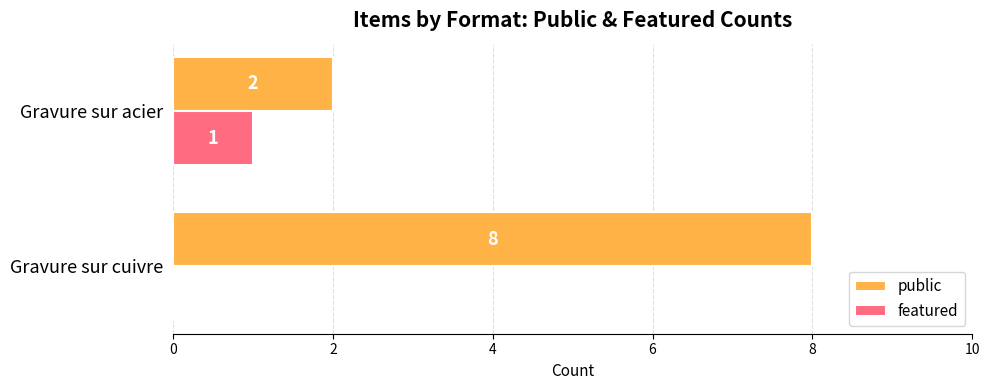

Which series changed the most between Gravure sur cuivre and Gravure sur acier?

public